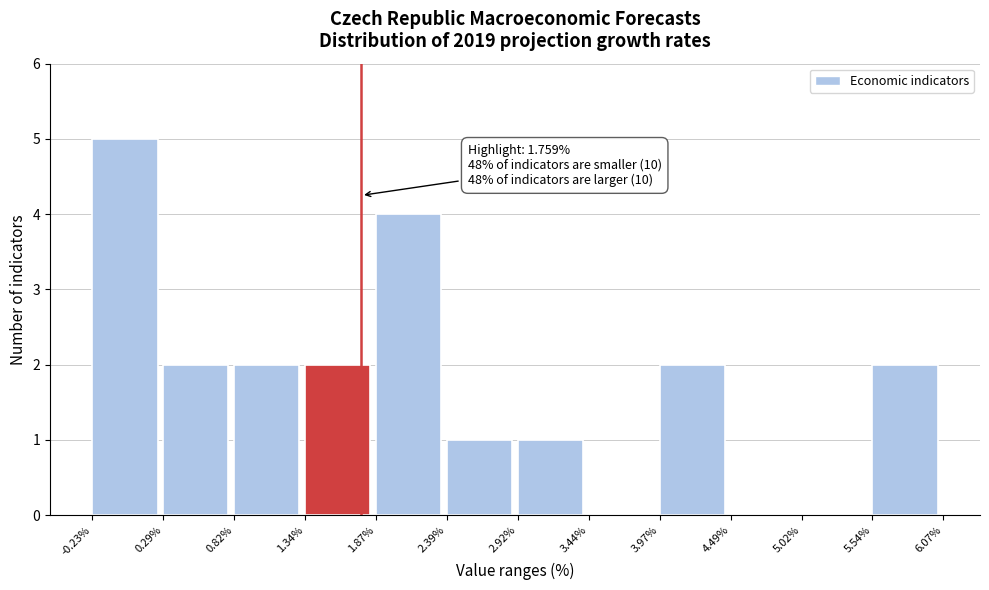

Over which range of the x-axis is the bar tallest?

-0.23% to 0.29%